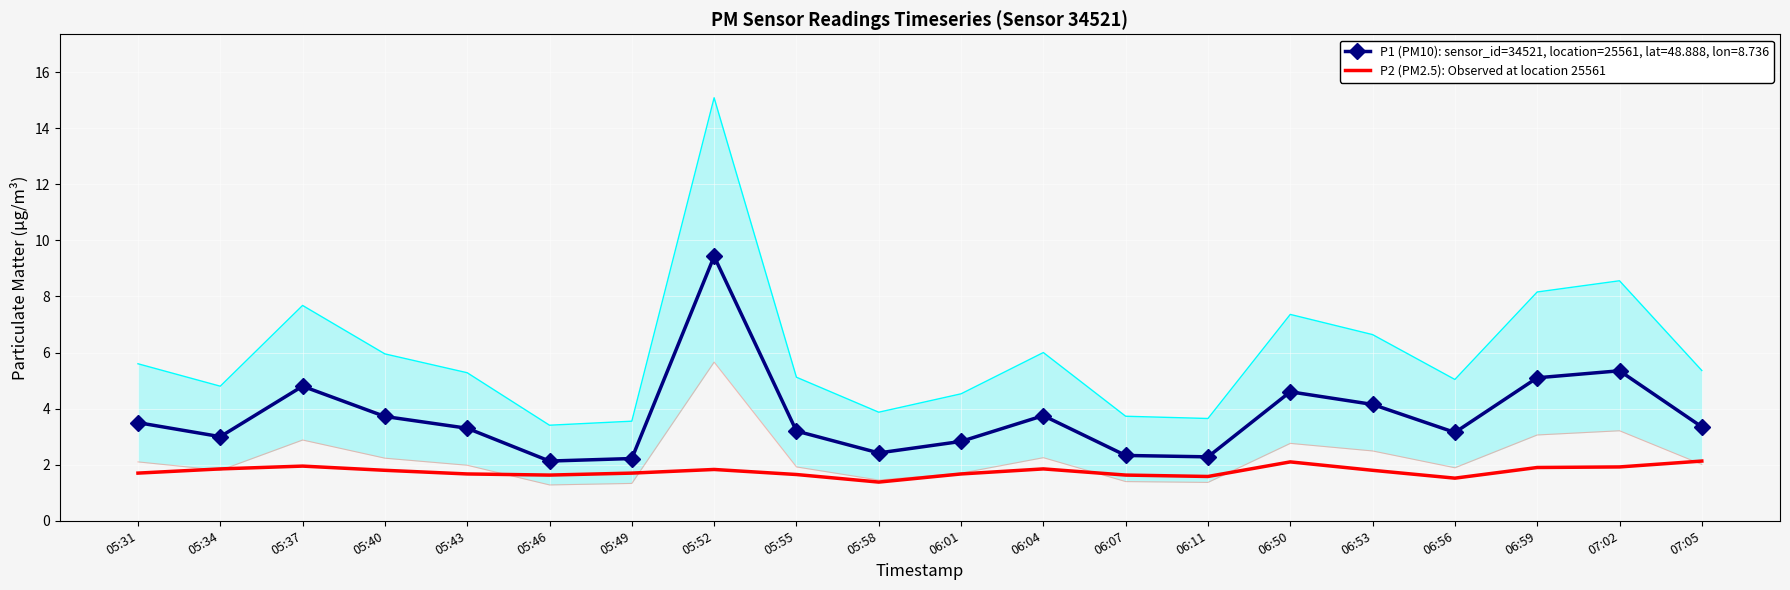

Reading left to right, extract all data points from this chart.

05:31=1.7	05:34=1.9	05:37=1.9	05:40=1.8	05:43=1.7	05:46=1.6	05:49=1.7	05:52=1.8	05:55=1.6	05:58=1.4	06:01=1.7	06:04=1.9	06:07=1.6	06:11=1.6	06:50=2.1	06:53=1.8	06:56=1.5	06:59=1.9	07:02=1.9	07:05=2.1